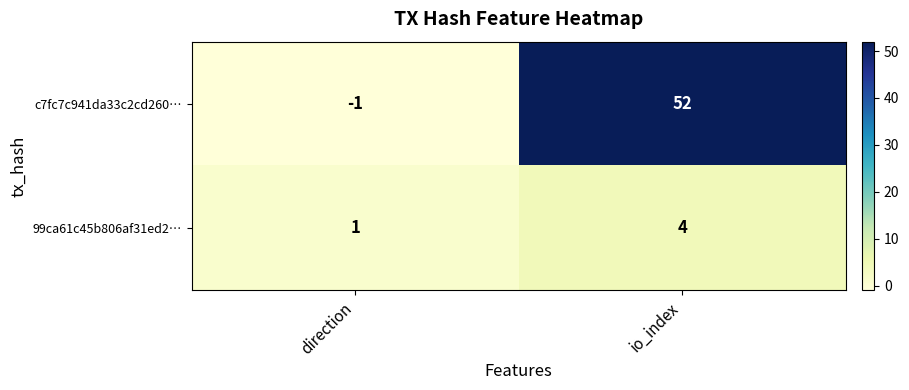

What is the sum of all c7fc7c941da33c2cd260… values?

51